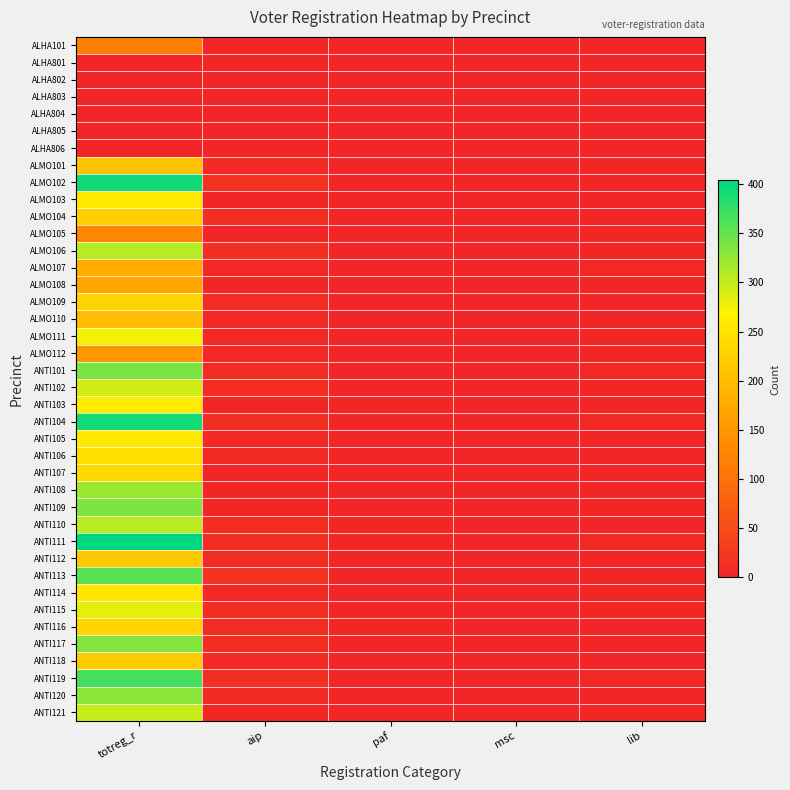

Reading left to right, extract all data points from this chart.

ALHA101: totreg_r=117	aip=2	paf=0	msc=0	lib=1
ALHA801: totreg_r=1	aip=0	paf=0	msc=0	lib=0
ALHA802: totreg_r=0	aip=0	paf=0	msc=0	lib=0
ALHA803: totreg_r=0	aip=0	paf=0	msc=0	lib=0
ALHA804: totreg_r=1	aip=0	paf=0	msc=0	lib=0
ALHA805: totreg_r=1	aip=0	paf=0	msc=0	lib=0
ALHA806: totreg_r=0	aip=0	paf=0	msc=0	lib=0
ALMO101: totreg_r=207	aip=5	paf=0	msc=0	lib=2
ALMO102: totreg_r=396	aip=16	paf=0	msc=0	lib=0
ALMO103: totreg_r=256	aip=3	paf=0	msc=0	lib=0
ALMO104: totreg_r=224	aip=9	paf=0	msc=0	lib=0
ALMO105: totreg_r=128	aip=1	paf=0	msc=0	lib=2
ALMO106: totreg_r=307	aip=12	paf=0	msc=0	lib=2
ALMO107: totreg_r=176	aip=4	paf=1	msc=0	lib=4
ALMO108: totreg_r=169	aip=3	paf=1	msc=0	lib=1
ALMO109: totreg_r=230	aip=8	paf=0	msc=0	lib=0
ALMO110: totreg_r=198	aip=5	paf=0	msc=0	lib=0
ALMO111: totreg_r=276	aip=6	paf=0	msc=0	lib=2
ALMO112: totreg_r=150	aip=4	paf=1	msc=0	lib=0
ANTI101: totreg_r=339	aip=7	paf=1	msc=1	lib=5
ANTI102: totreg_r=292	aip=11	paf=0	msc=0	lib=3
ANTI103: totreg_r=263	aip=3	paf=2	msc=0	lib=0
ANTI104: totreg_r=394	aip=12	paf=1	msc=1	lib=6
ANTI105: totreg_r=258	aip=5	paf=1	msc=1	lib=1
ANTI106: totreg_r=244	aip=4	paf=0	msc=0	lib=0
ANTI107: totreg_r=236	aip=1	paf=0	msc=0	lib=1
ANTI108: totreg_r=321	aip=2	paf=0	msc=0	lib=0
ANTI109: totreg_r=337	aip=3	paf=1	msc=1	lib=2
ANTI110: totreg_r=304	aip=11	paf=2	msc=1	lib=0
ANTI111: totreg_r=404	aip=8	paf=2	msc=0	lib=4
ANTI112: totreg_r=216	aip=7	paf=1	msc=0	lib=0
ANTI113: totreg_r=356	aip=16	paf=0	msc=0	lib=1
ANTI114: totreg_r=251	aip=5	paf=0	msc=0	lib=3
ANTI115: totreg_r=283	aip=9	paf=1	msc=0	lib=3
ANTI116: totreg_r=229	aip=7	paf=2	msc=0	lib=0
ANTI117: totreg_r=336	aip=11	paf=0	msc=0	lib=1
ANTI118: totreg_r=219	aip=6	paf=0	msc=0	lib=1
ANTI119: totreg_r=367	aip=12	paf=1	msc=0	lib=4
ANTI120: totreg_r=330	aip=6	paf=0	msc=0	lib=1
ANTI121: totreg_r=299	aip=3	paf=0	msc=0	lib=2